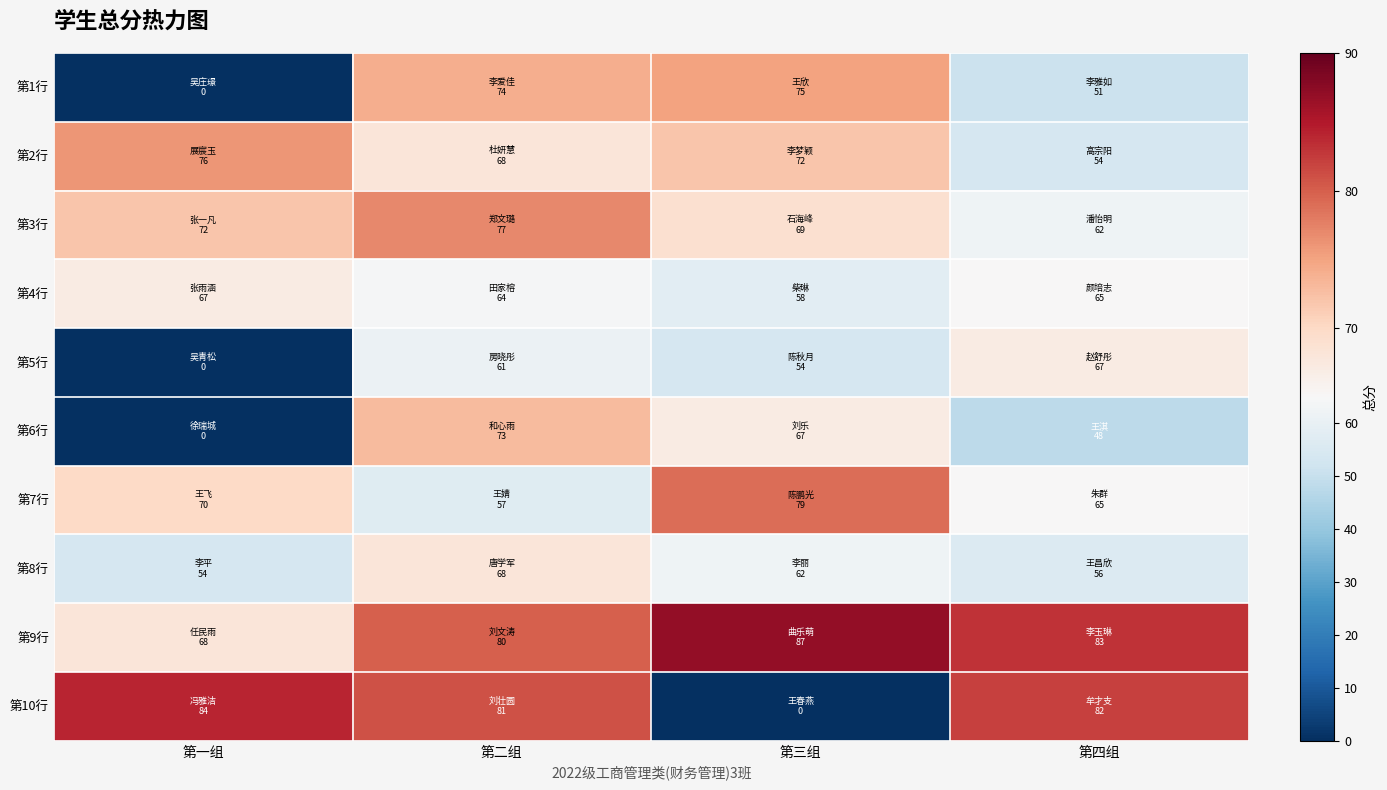

Reading left to right, transcribe all the data shown in this chart.

第1行: 第一组=0	第二组=74	第三组=75	第四组=51
第2行: 第一组=76	第二组=68	第三组=72	第四组=54
第3行: 第一组=72	第二组=77	第三组=69	第四组=62
第4行: 第一组=67	第二组=64	第三组=58	第四组=65
第5行: 第一组=0	第二组=61	第三组=54	第四组=67
第6行: 第一组=0	第二组=73	第三组=67	第四组=48
第7行: 第一组=70	第二组=57	第三组=79	第四组=65
第8行: 第一组=54	第二组=68	第三组=62	第四组=56
第9行: 第一组=68	第二组=80	第三组=87	第四组=83
第10行: 第一组=84	第二组=81	第三组=0	第四组=82